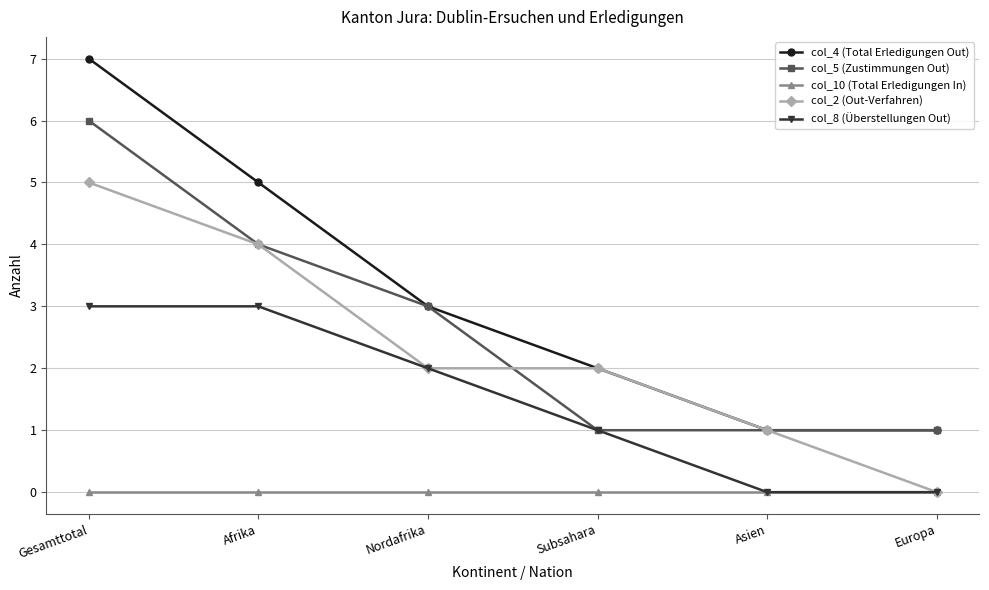

What is the total value across all series at Subsahara?

6